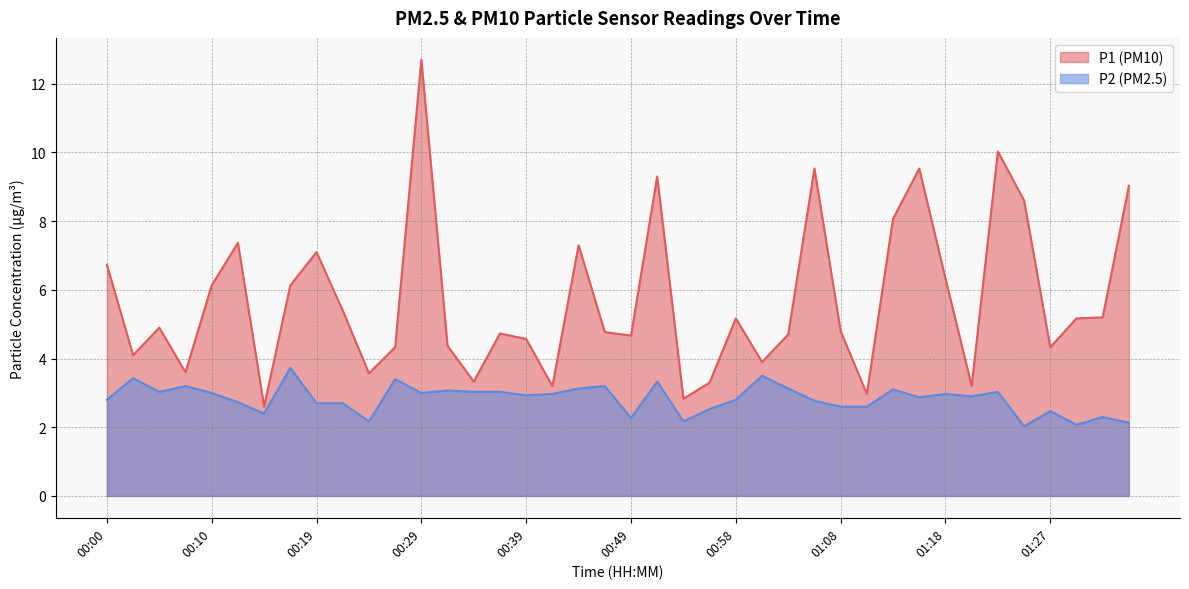

What is the average value of the P1 series?

5.7